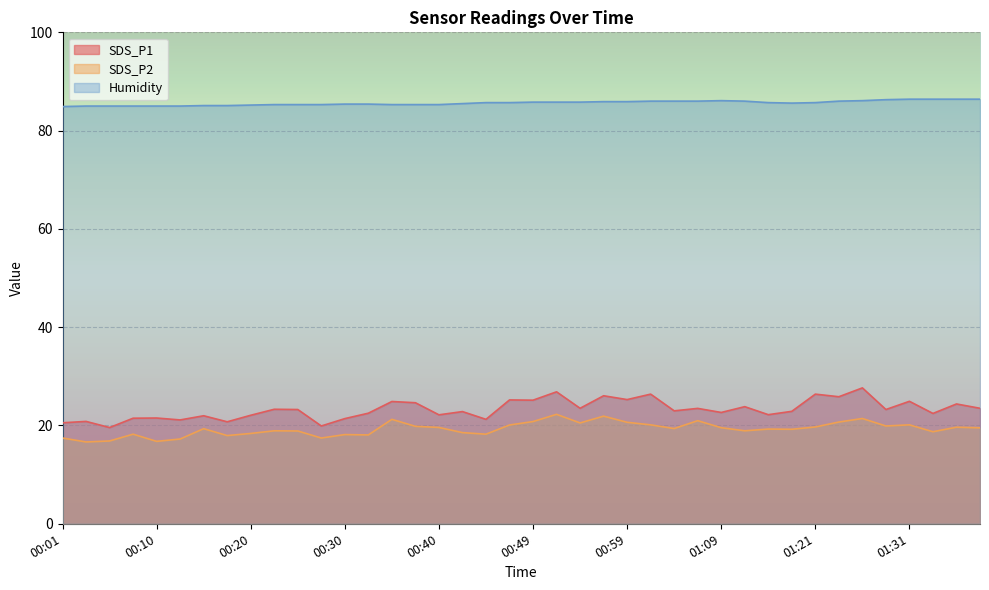

How many lines are shown in the chart?

3